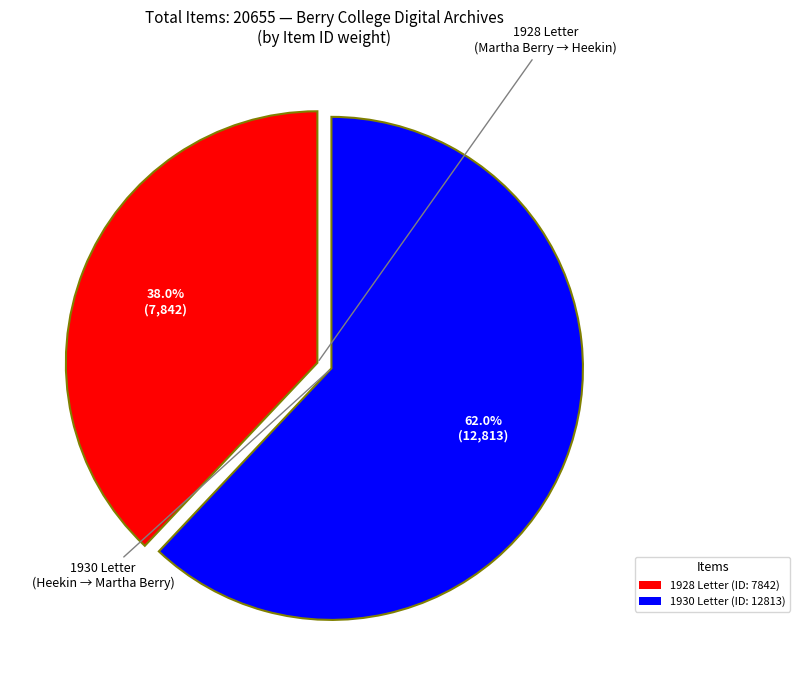

Rank the categories by value from lowest to highest.

1928 Letter (ID: 7842), 1930 Letter (ID: 12813)